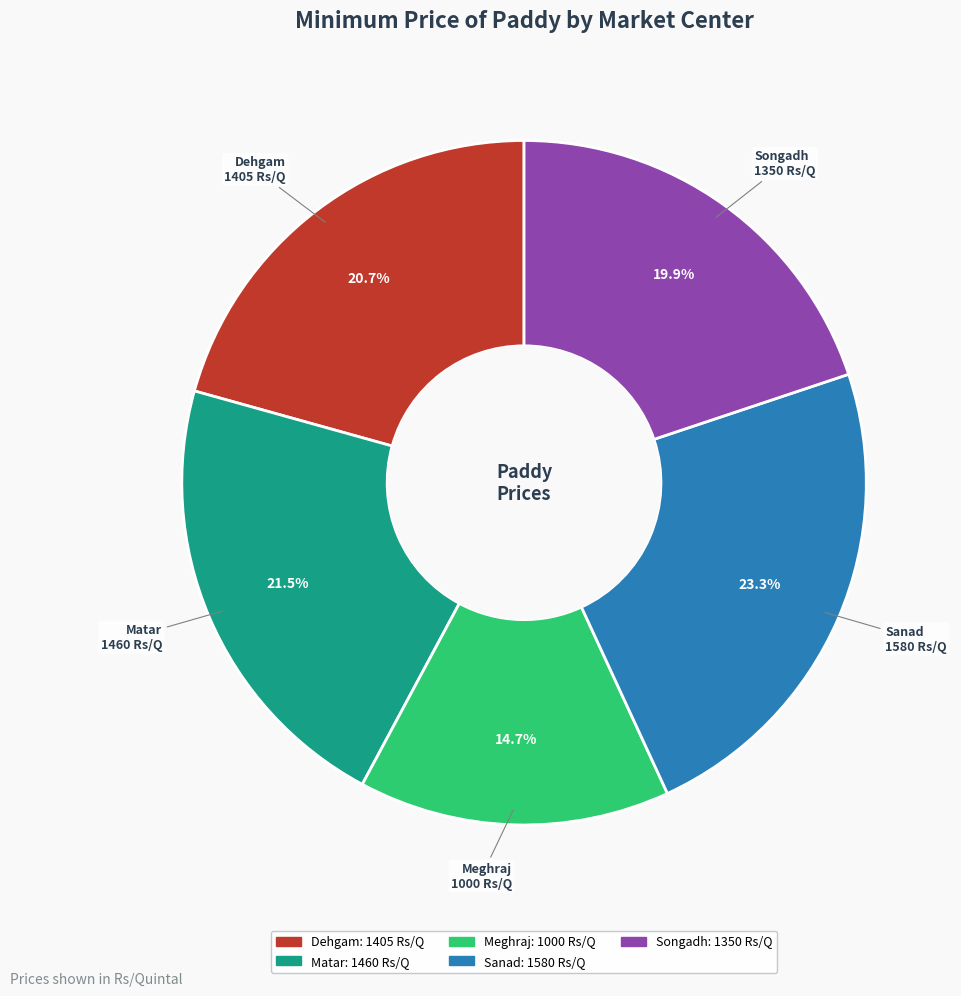

To the nearest percent, what is the difference between the largest and smallest slice percentages?

9%